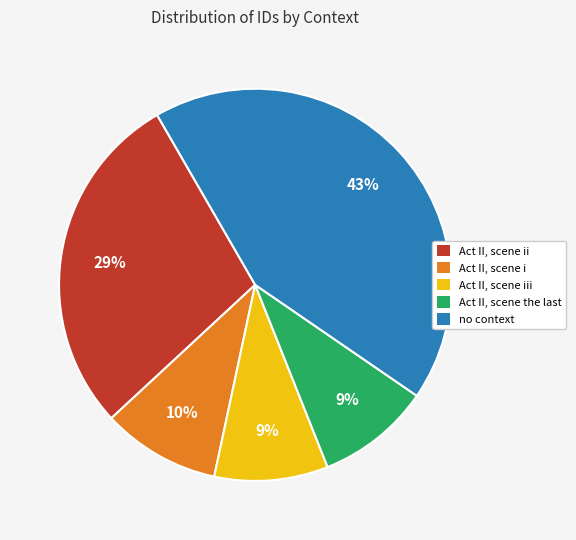

Count the number of slices in the pie.

5